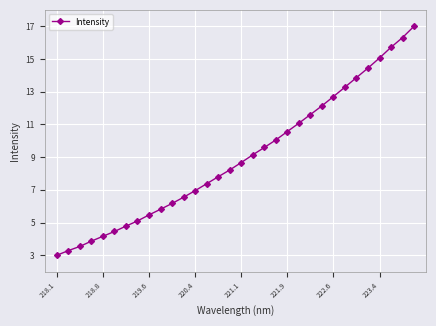

What is the maximum value shown in the chart?

17.0